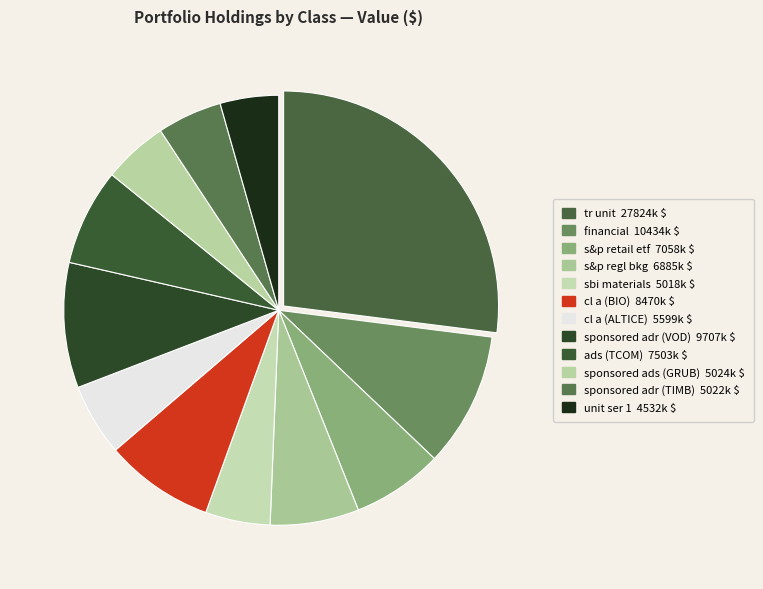

Count the number of slices in the pie.

12